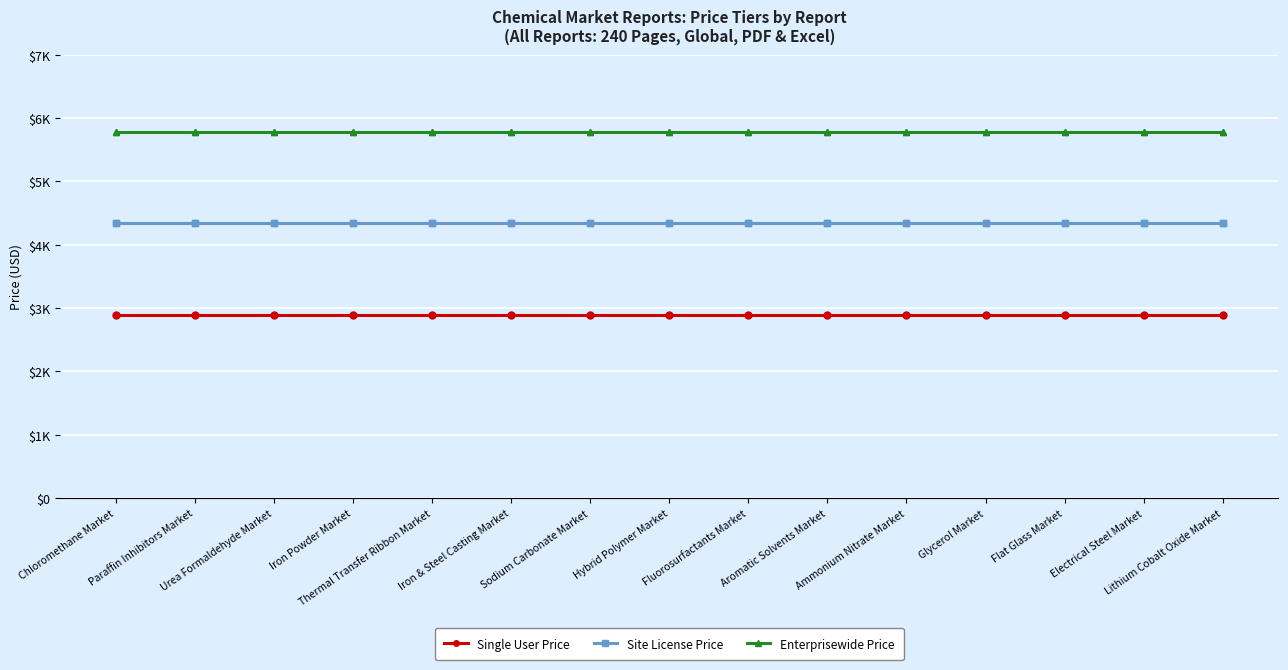

True or false: Site License Price and Enterprisewide Price cross at least once.

False